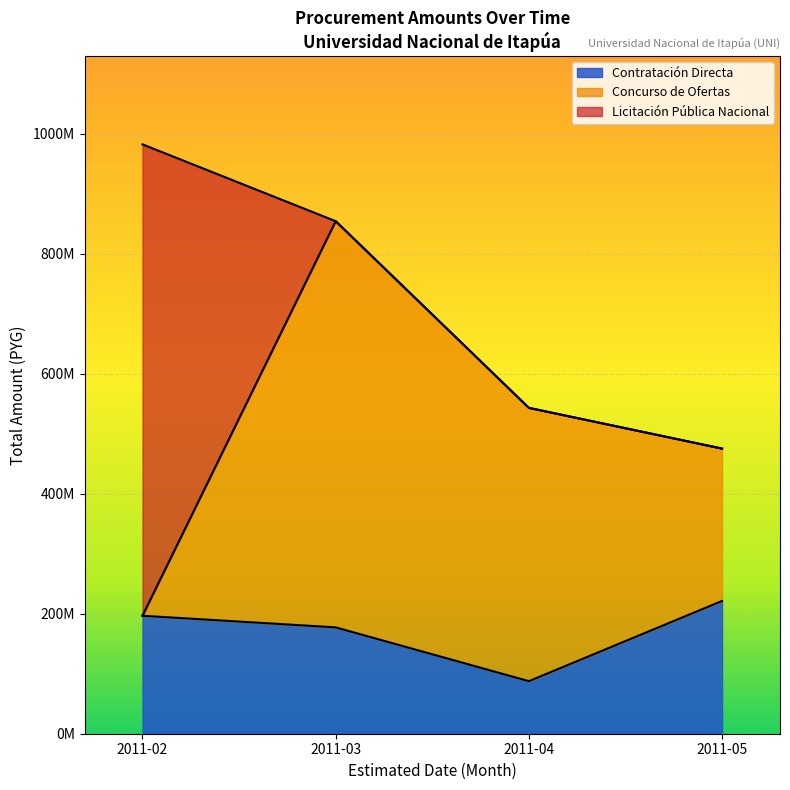

Is it true that count equals 0 at 2011-02-28?

False